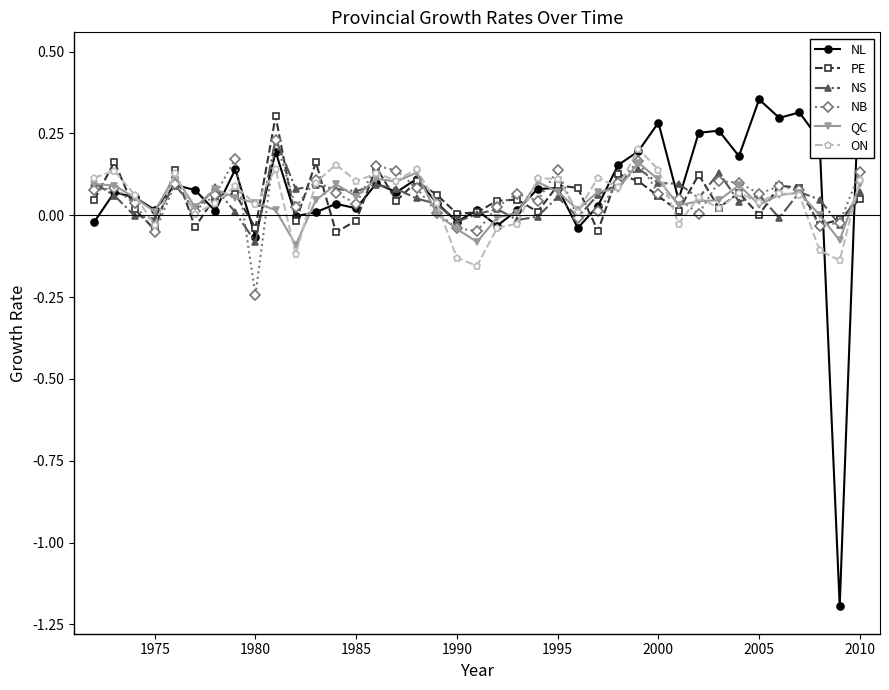

How many positive values does the PE series have?

30